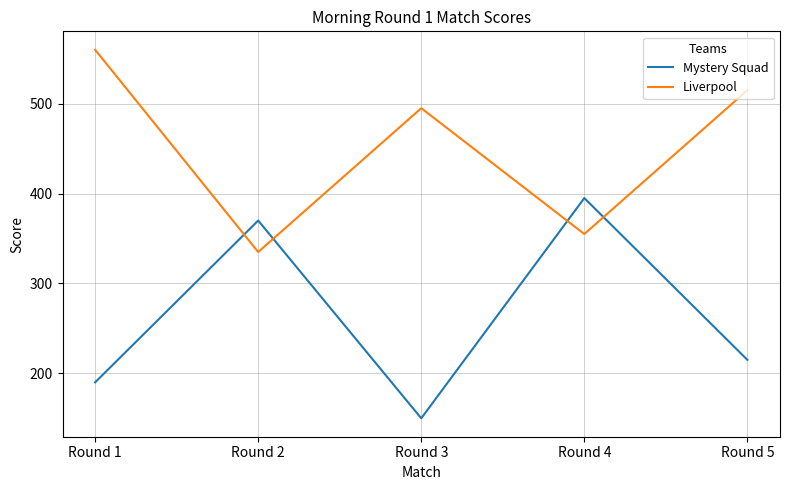

True or false: Mystery Squad has a value of 339 at Round 1.

False